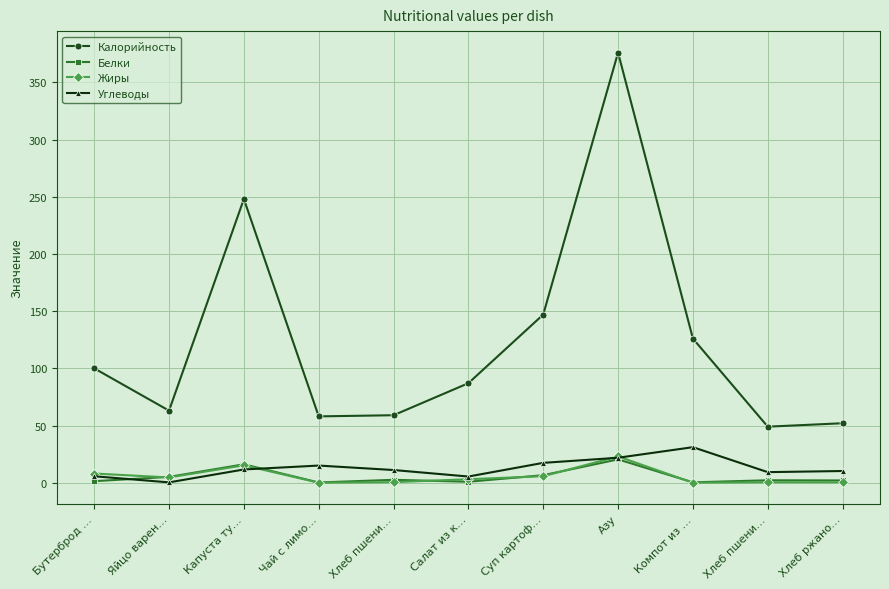

Rank the categories by Жиры value from lowest to highest.

Чай с лимо…, Компот из …, Хлеб ржано…, Хлеб пшени…, Хлеб пшени…, Салат из к…, Яйцо варен…, Суп картоф…, Бутерброд …, Капуста ту…, Азу